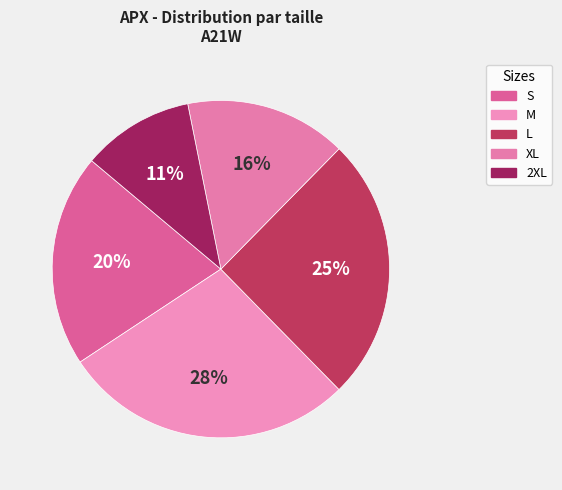

Which category has the biggest portion of the pie?

M